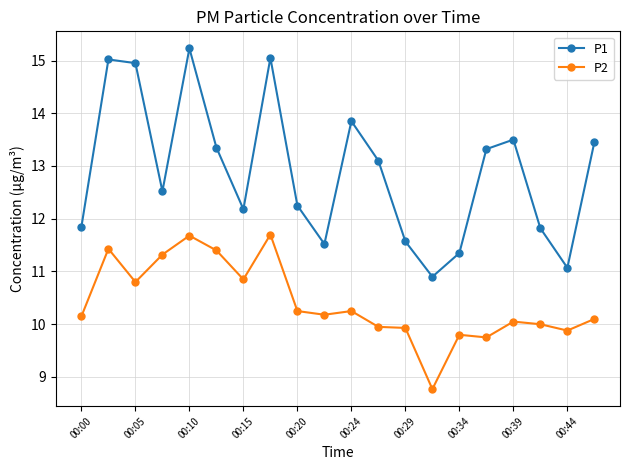

What is the difference between the maximum and minimum values in the P1 series?

4.3